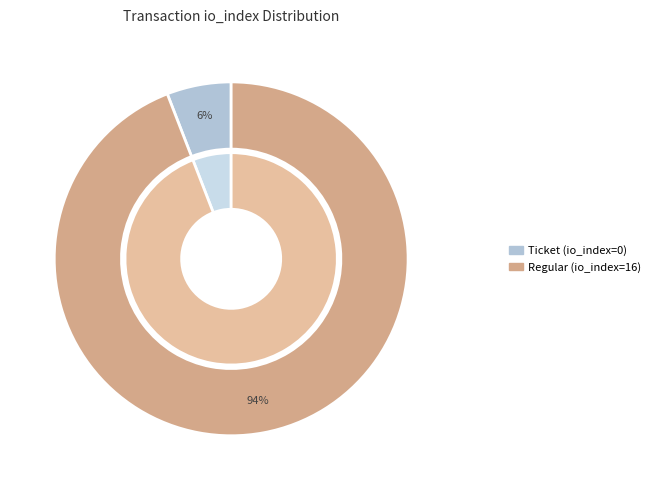

To the nearest percent, what is the combined percentage of Regular (io_index=16) and Ticket (io_index=0)?

100%